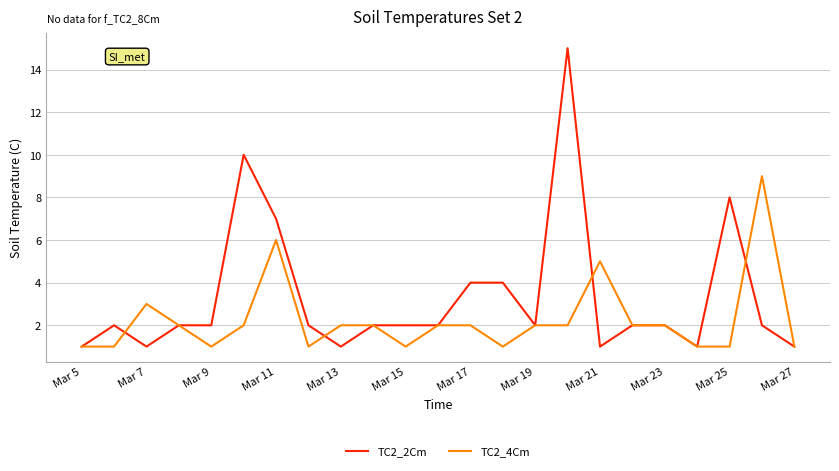

What is the average value of the TC2_4Cm series?

2